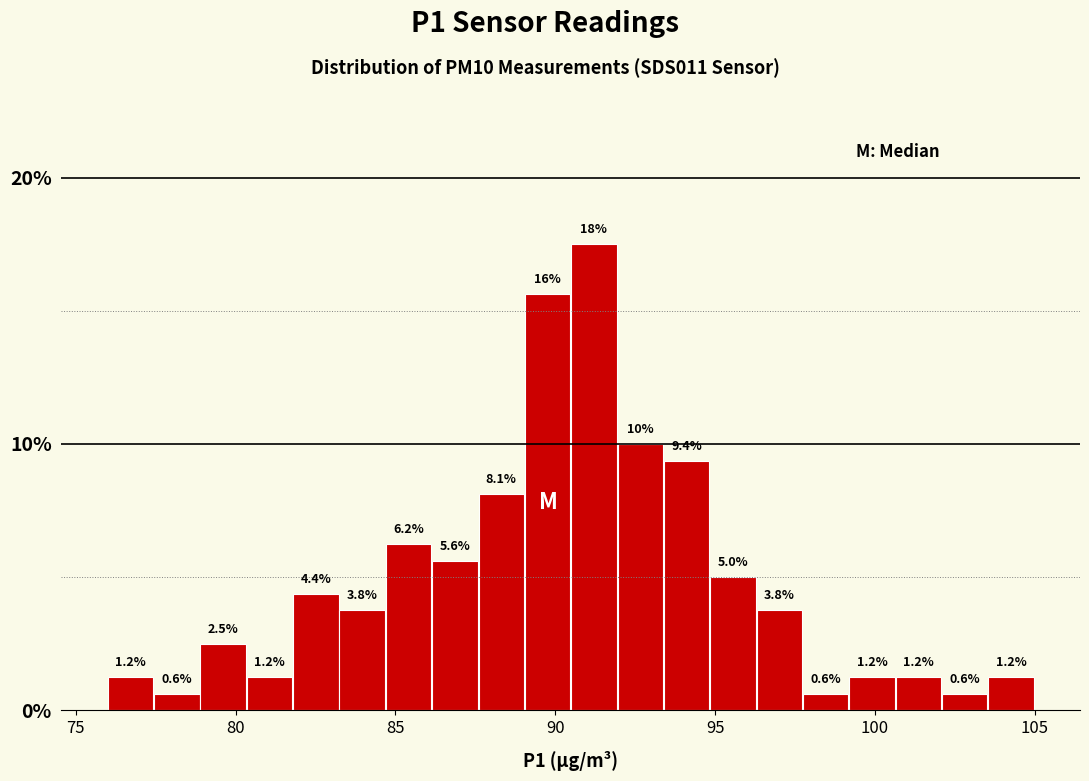

Read against the x-axis, roughly where is the centre of the tallest bar?

91.0